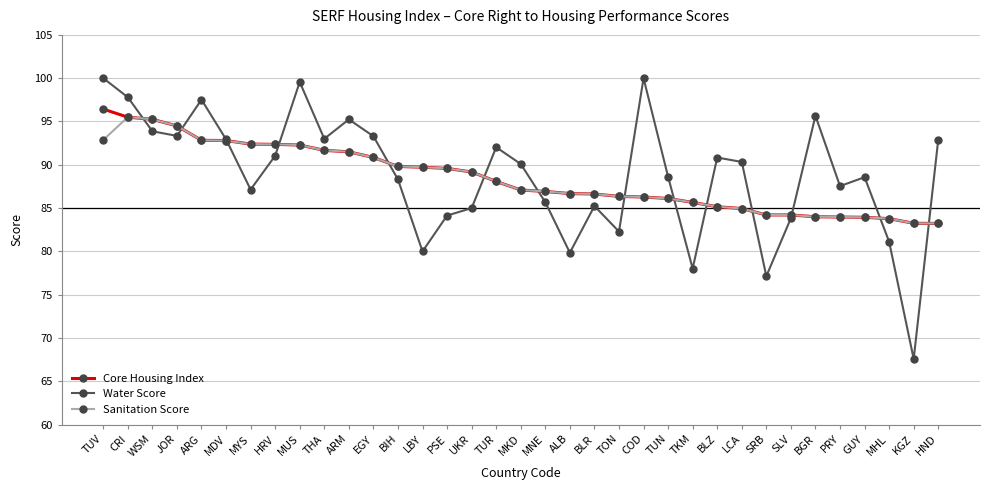

How many series are shown in this chart?

3